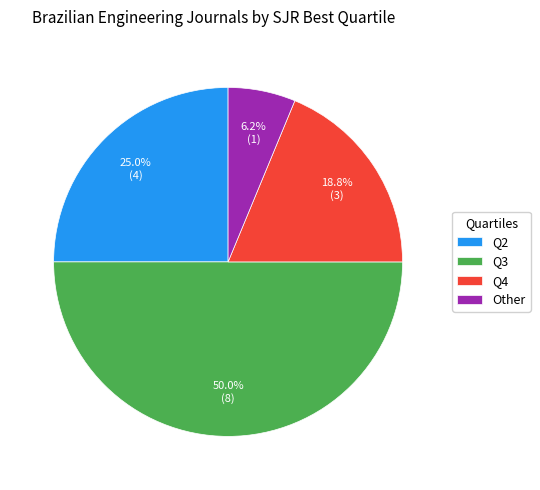

Rank the categories by value from highest to lowest.

Q3, Q2, Q4, Other